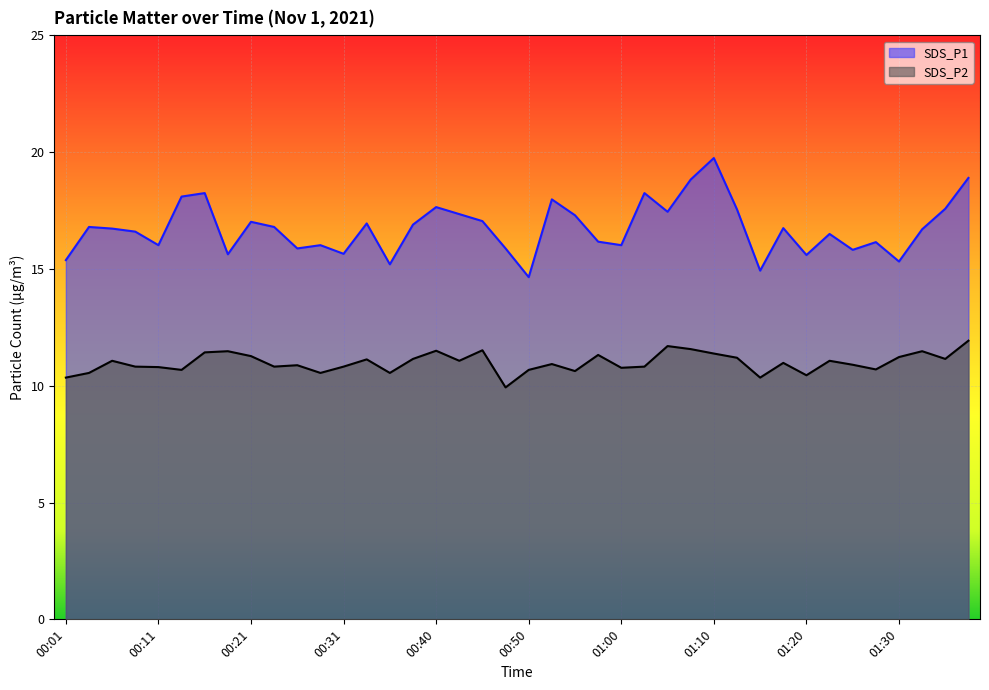

How many categories are shown in the chart?

40